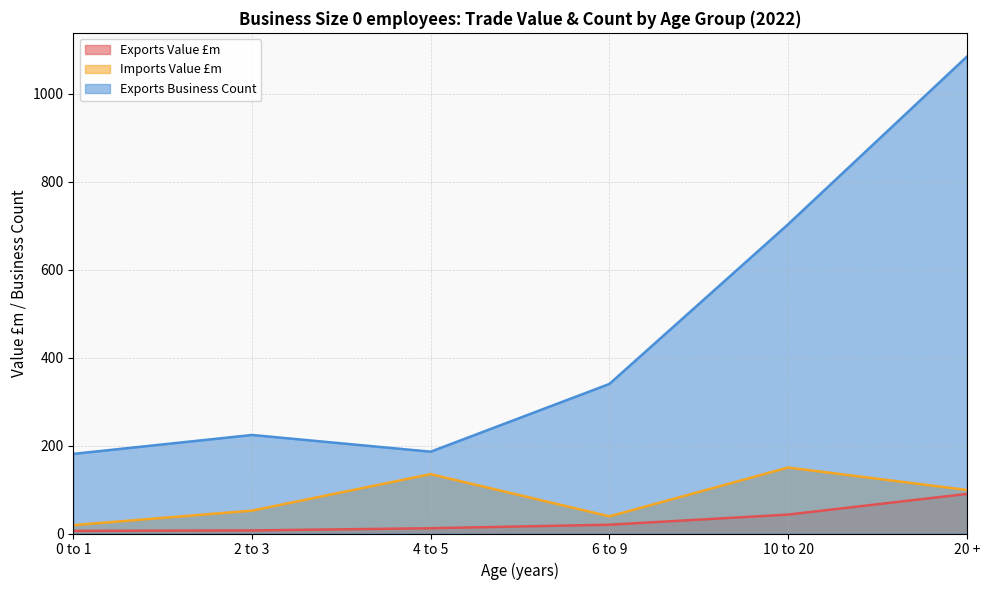

What is the spread (max minus min) of values at 10 to 20?

660